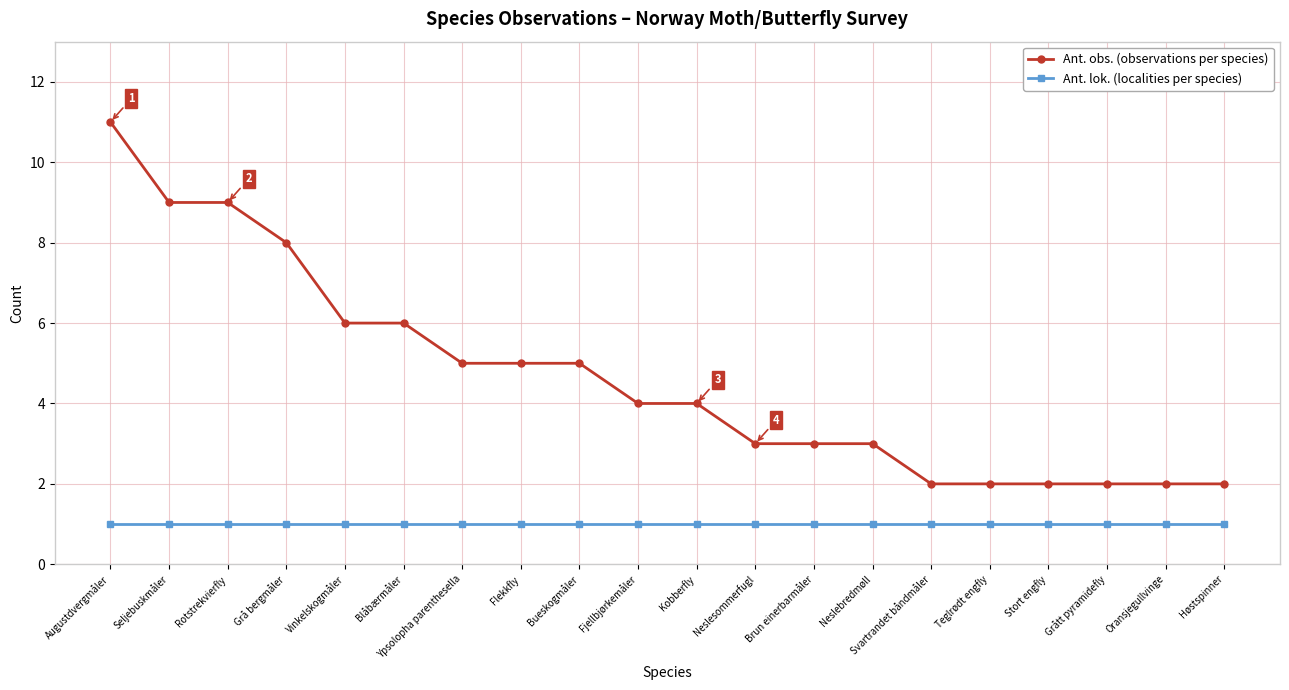

True or false: Ant. obs. (observations per species) and Ant. lok. (localities per species) intersect in this chart.

False